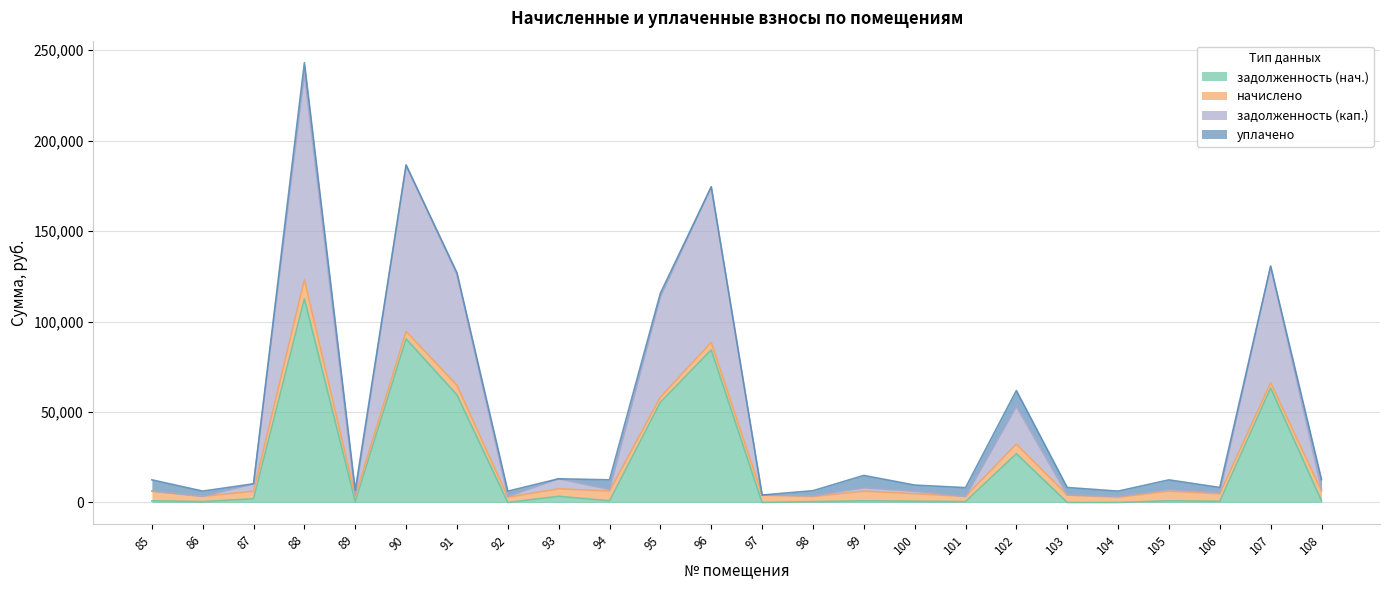

True or false: задолженность (нач.) has more than 1 points higher than both neighbors.

True